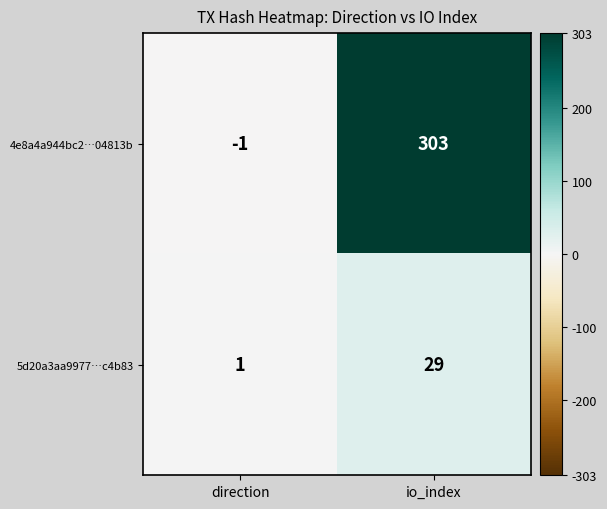

Reading left to right, transcribe all the data shown in this chart.

4e8a4a944bc2…04813b: direction=-1	io_index=303
5d20a3aa9977…c4b83: direction=1	io_index=29